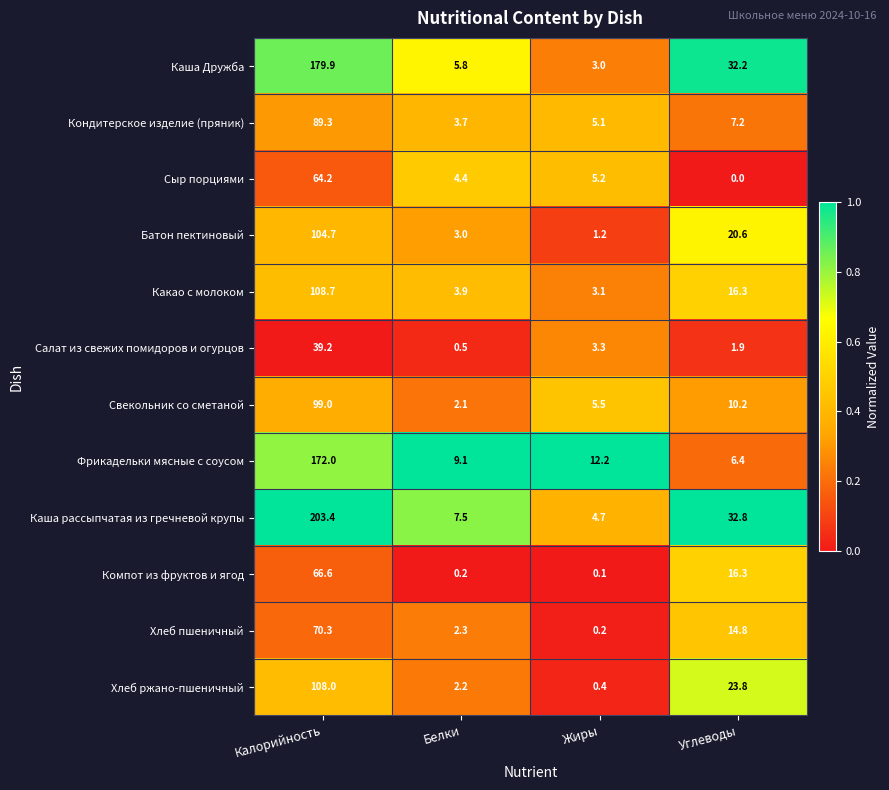

Is it true that Свекольник со сметаной equals 3.5 at Белки?

False